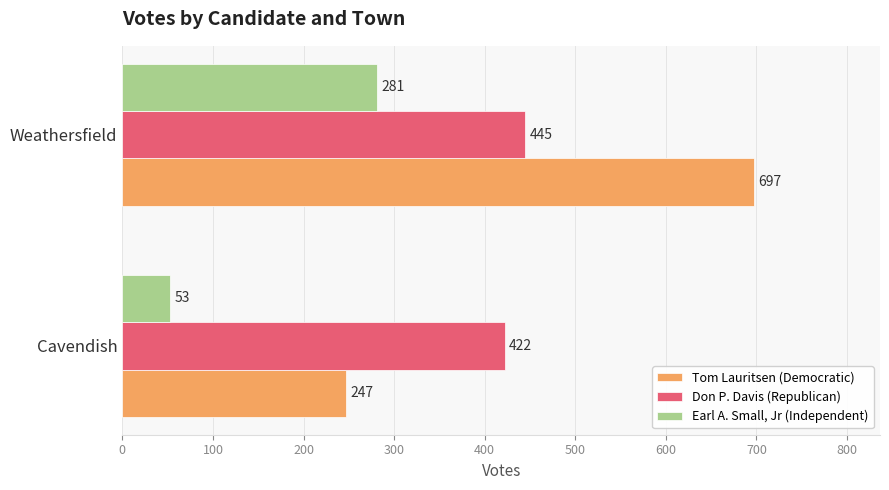

Which series changed the most between Cavendish and Weathersfield?

Tom Lauritsen (Democratic)